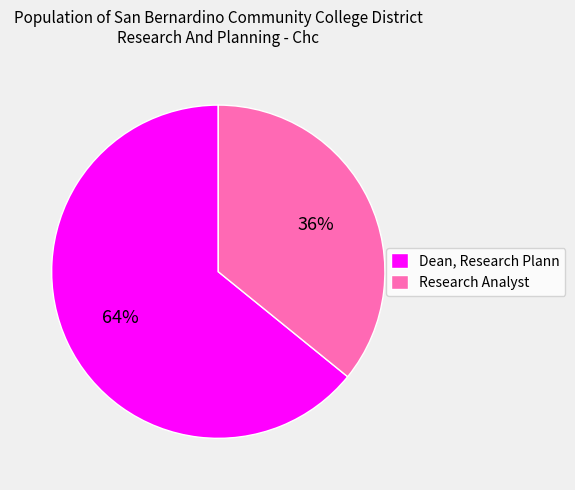

Does Dean, Research Plann account for over 50% of the chart?

Yes